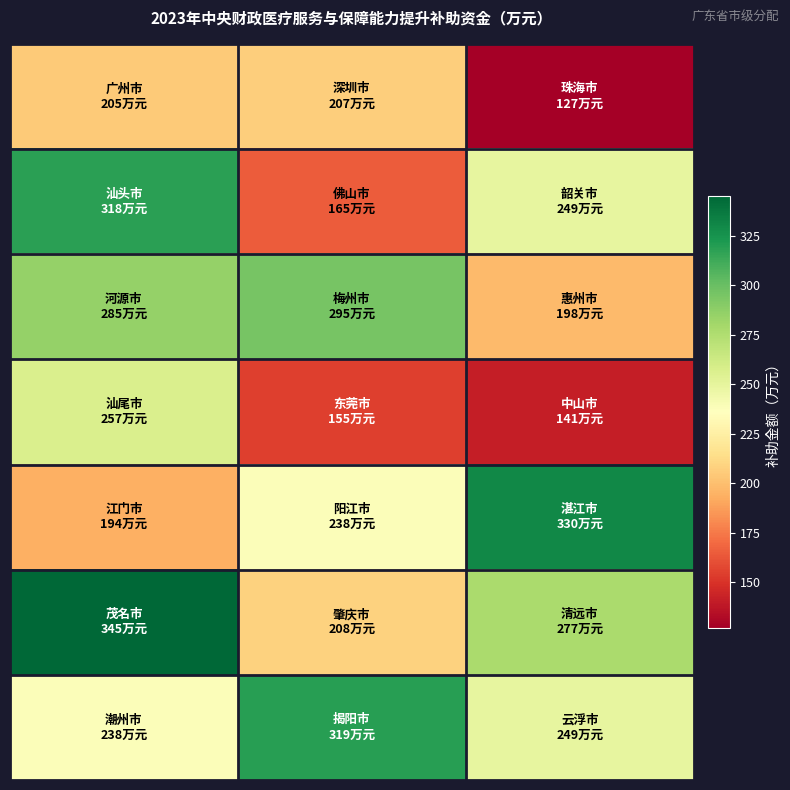

How many data points does each series have?

3